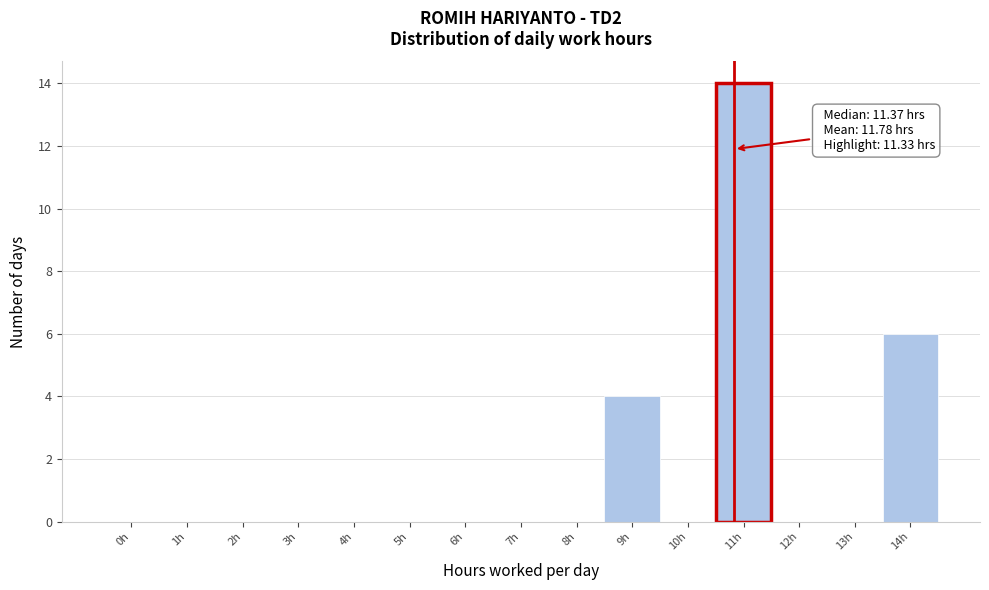

Reading left to right, extract all data points from this chart.

0h=0	1h=0	2h=0	3h=0	4h=0	5h=0	6h=0	7h=0	8h=0	9h=4	10h=0	11h=14	12h=0	13h=0	14h=6